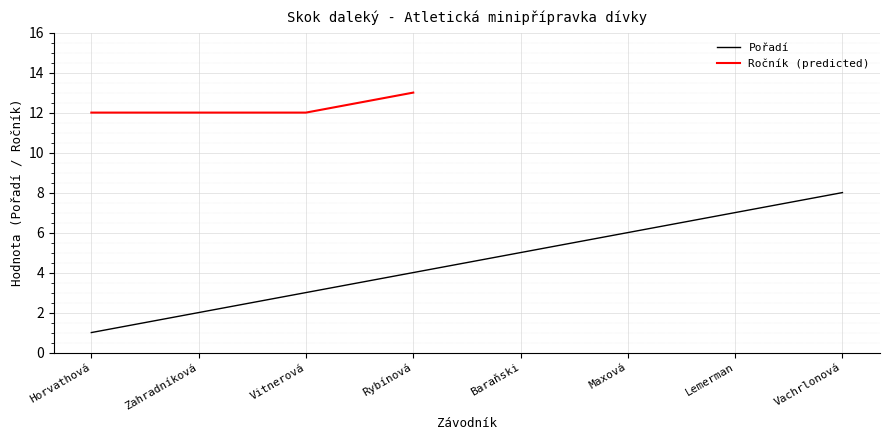

How many values are between 3 and 7?

5